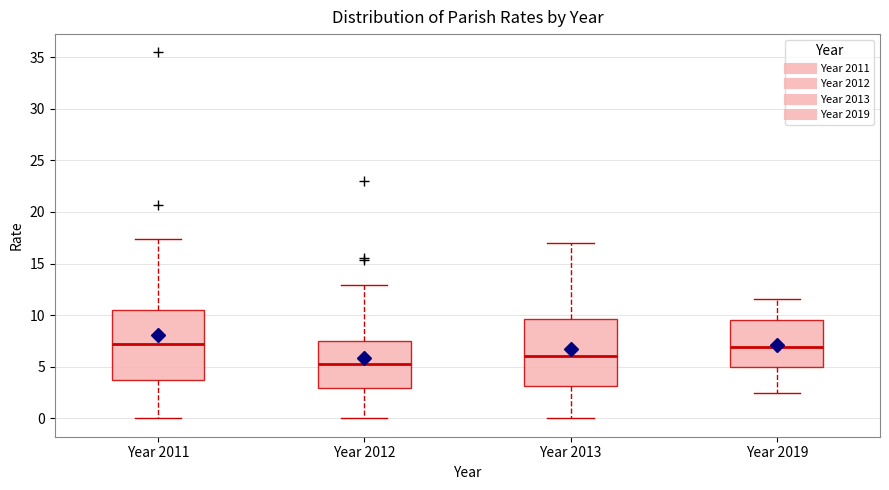

Reading left to right, read every box against the y-axis: the position of its median line, the range the box covers, and the ends of its whiskers. The values are not printed on the chart, so give them approximately, as read against the axis.

Year 2011: median 7.0, box 3.5 to 10.5, whiskers 0.0 to 17.5
Year 2012: median 5.5, box 3.0 to 7.5, whiskers 0.0 to 13.0
Year 2013: median 6.0, box 3.0 to 9.5, whiskers 0.0 to 17.0
Year 2019: median 7.0, box 5.0 to 9.5, whiskers 2.5 to 11.5